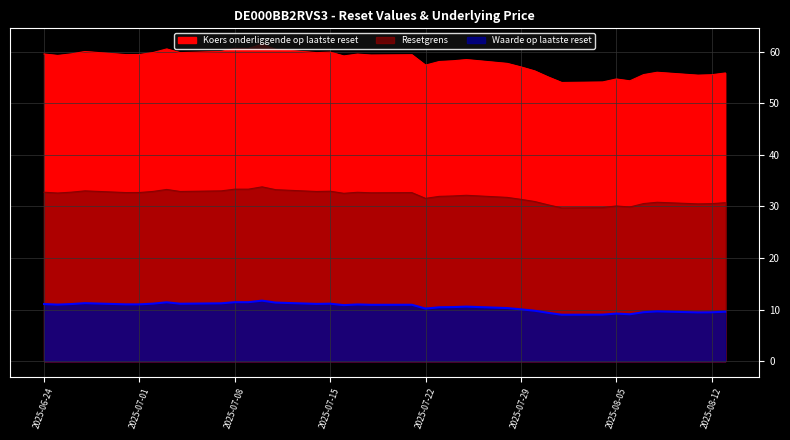

At how many categories does at least one series exceed 43?

37